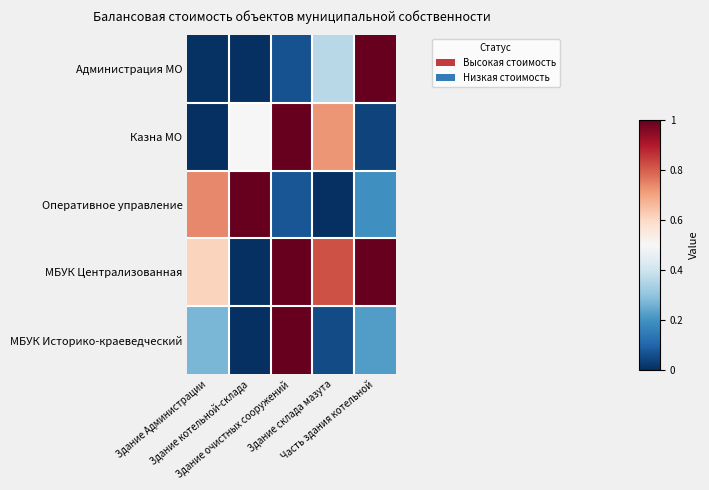

Between Здание очистных сооружений and Здание котельной-склада, which is larger?

Здание очистных сооружений